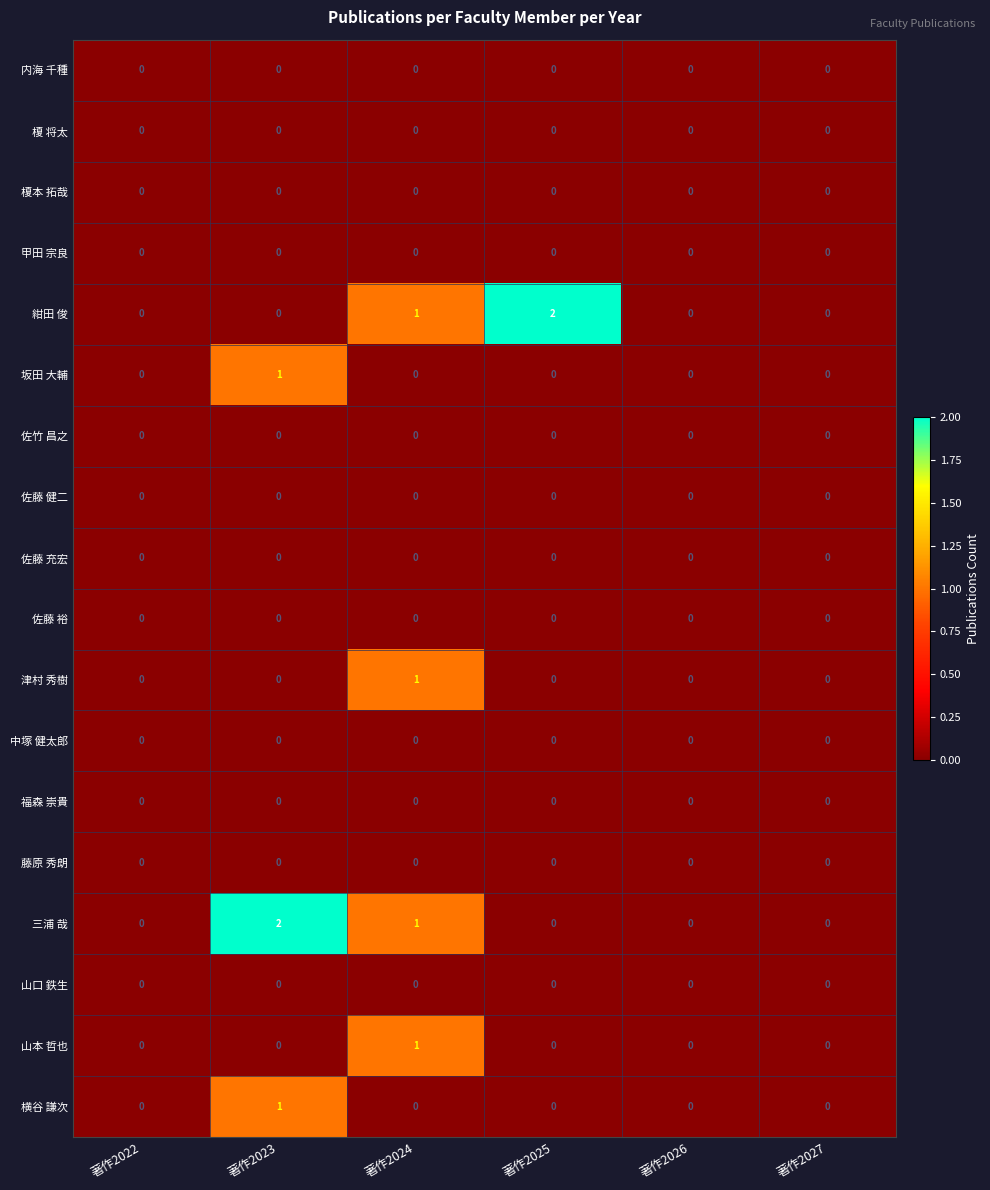

The value of 佐藤 充宏 at 著作2026 is 0. True or false?

True